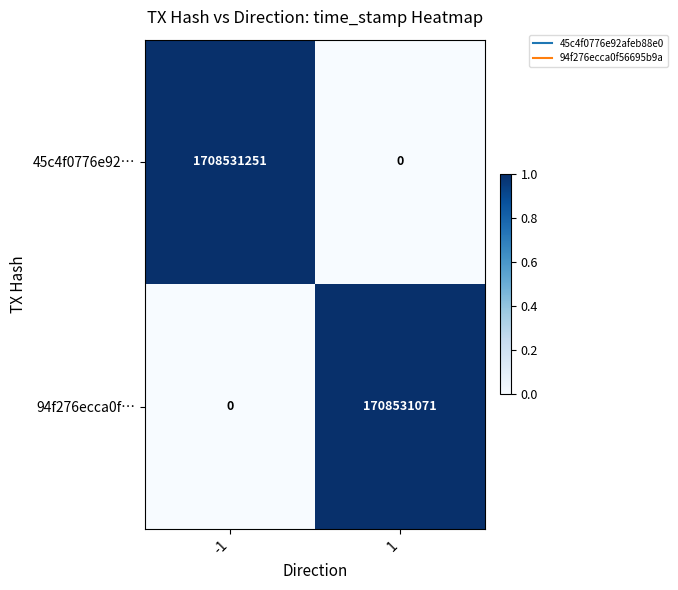

The value of 45c4f0776e92… at 1 is 1127517549. True or false?

False